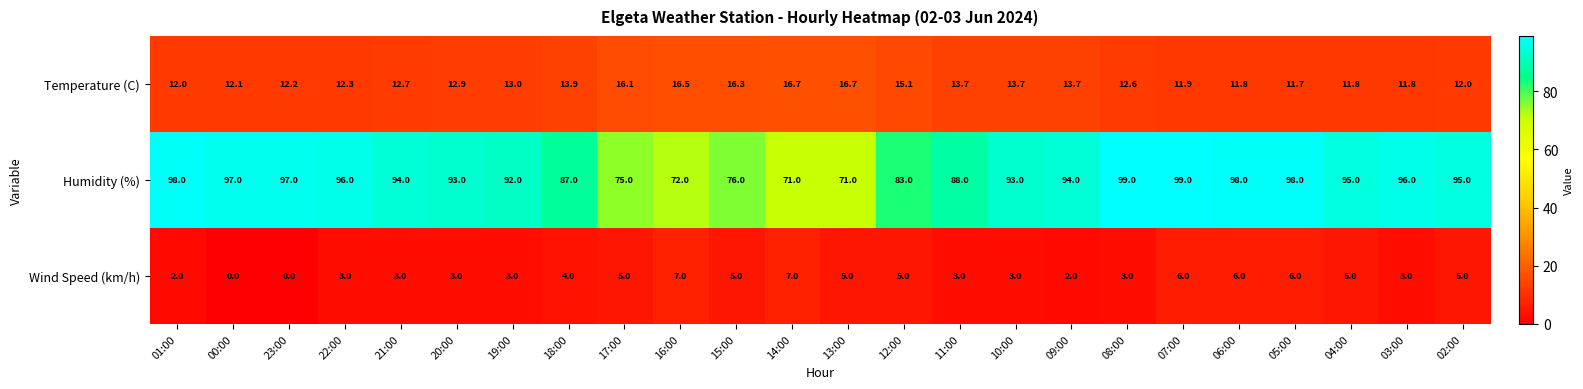

True or false: Wind Speed (km/h) has a value of 0.8 at 20:00.

False